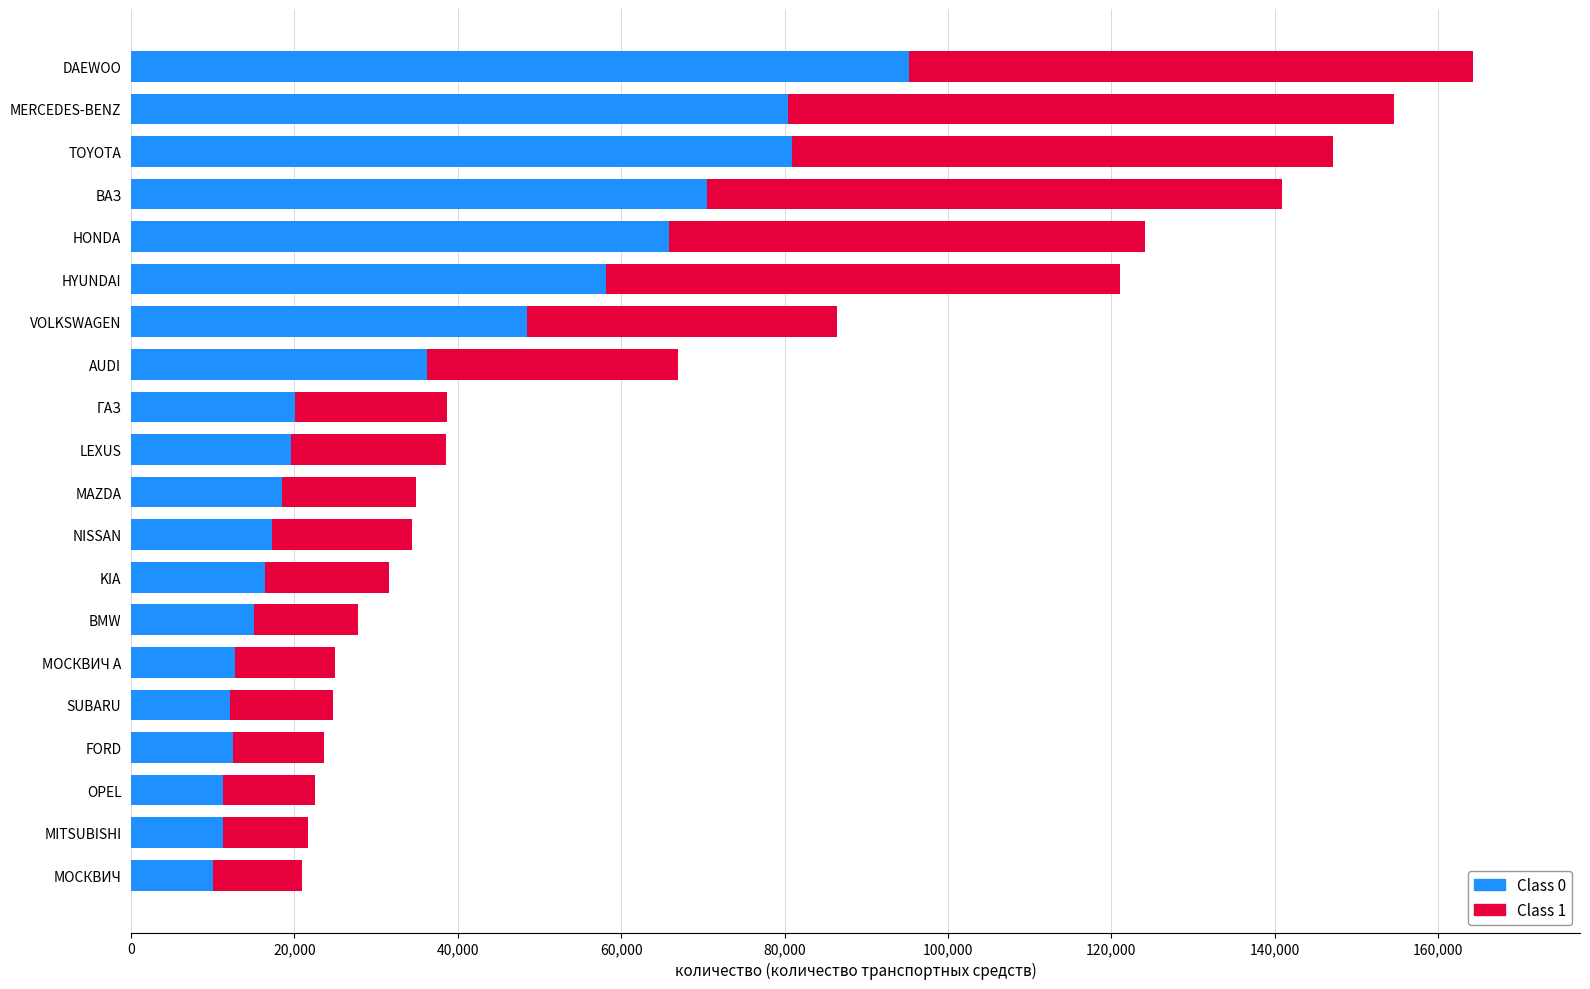

What is the sum of the Class 0 values at МОСКВИЧ А and МОСКВИЧ?

22766.7